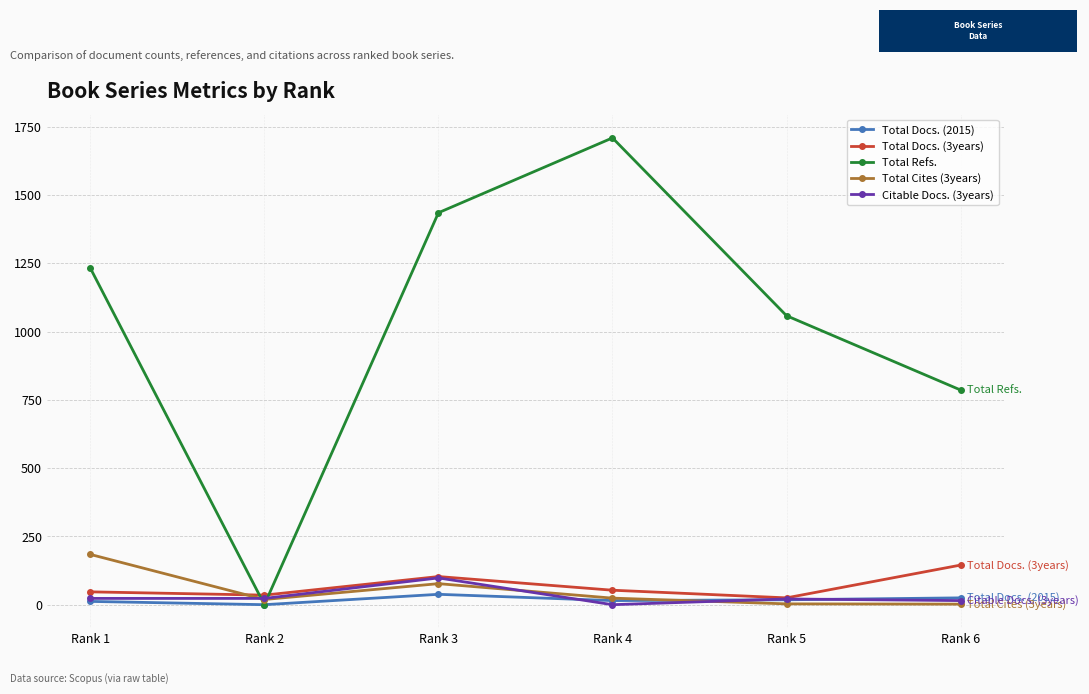

Which series has the widest spread of values?

Total Refs.